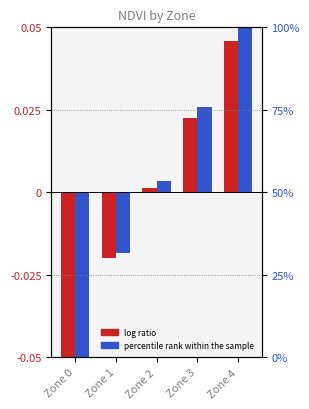

The value of log ratio at Zone 2 is 0.0. True or false?

False